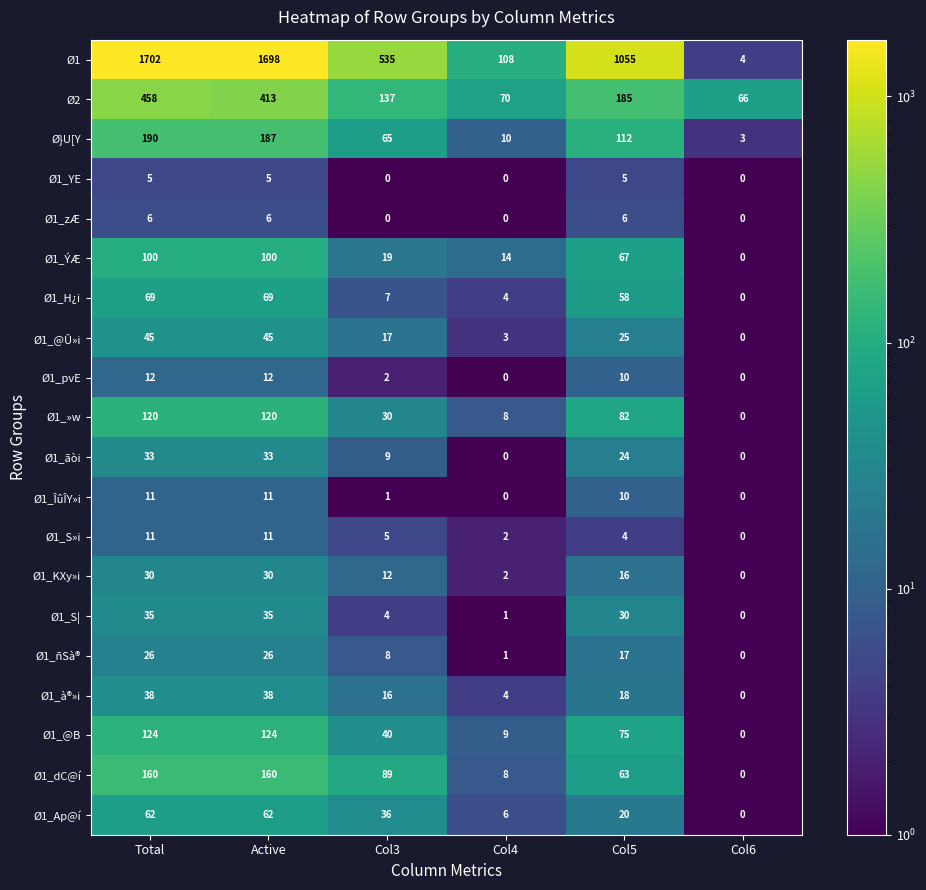

What is the total value across all series at Col5?

1882